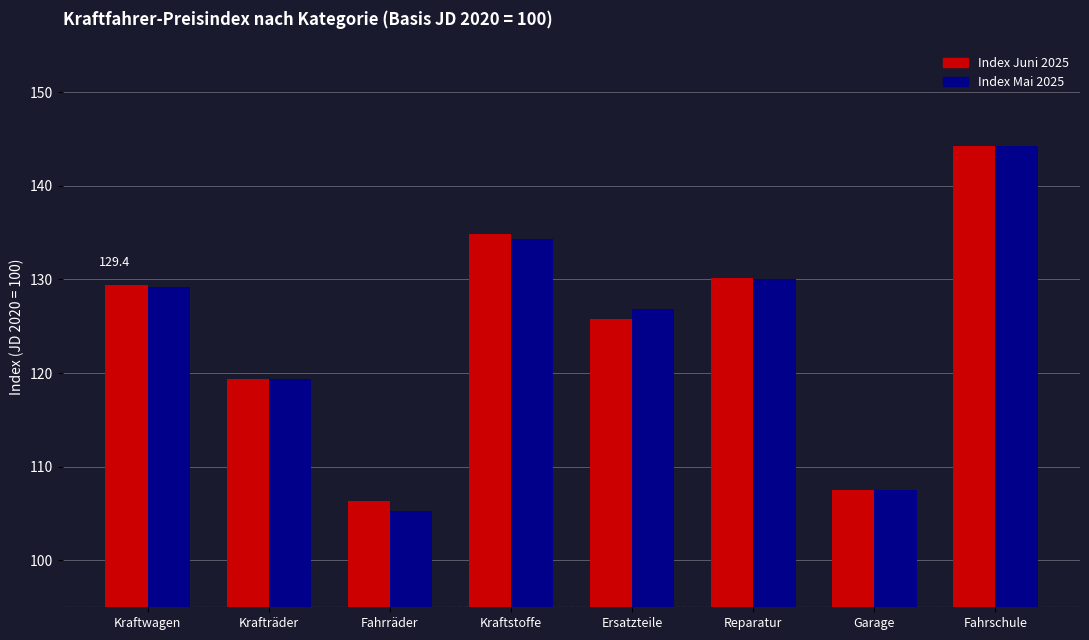

What is the spread (max minus min) of values at Kraftwagen?

0.2